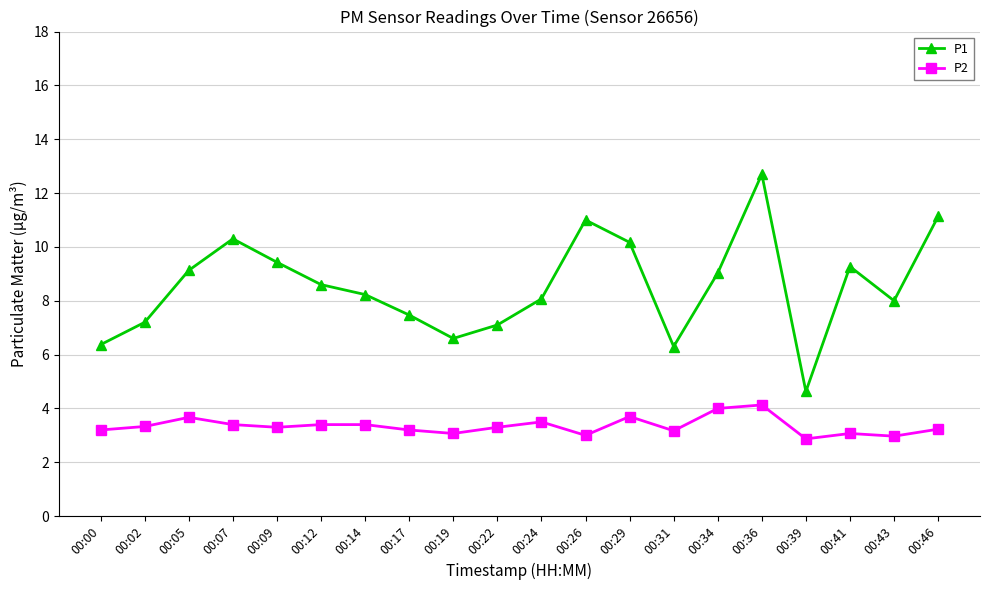

Between 00:02 and 00:09, which series saw the biggest shift?

P1